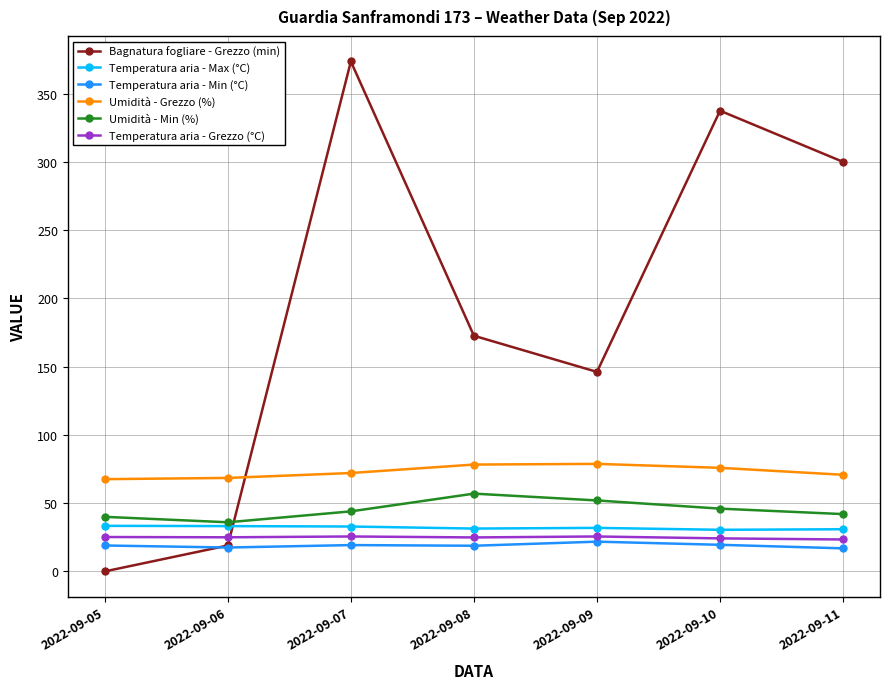

True or false: Temperatura aria - Min (°C) and Temperatura aria - Max (°C) intersect in this chart.

False